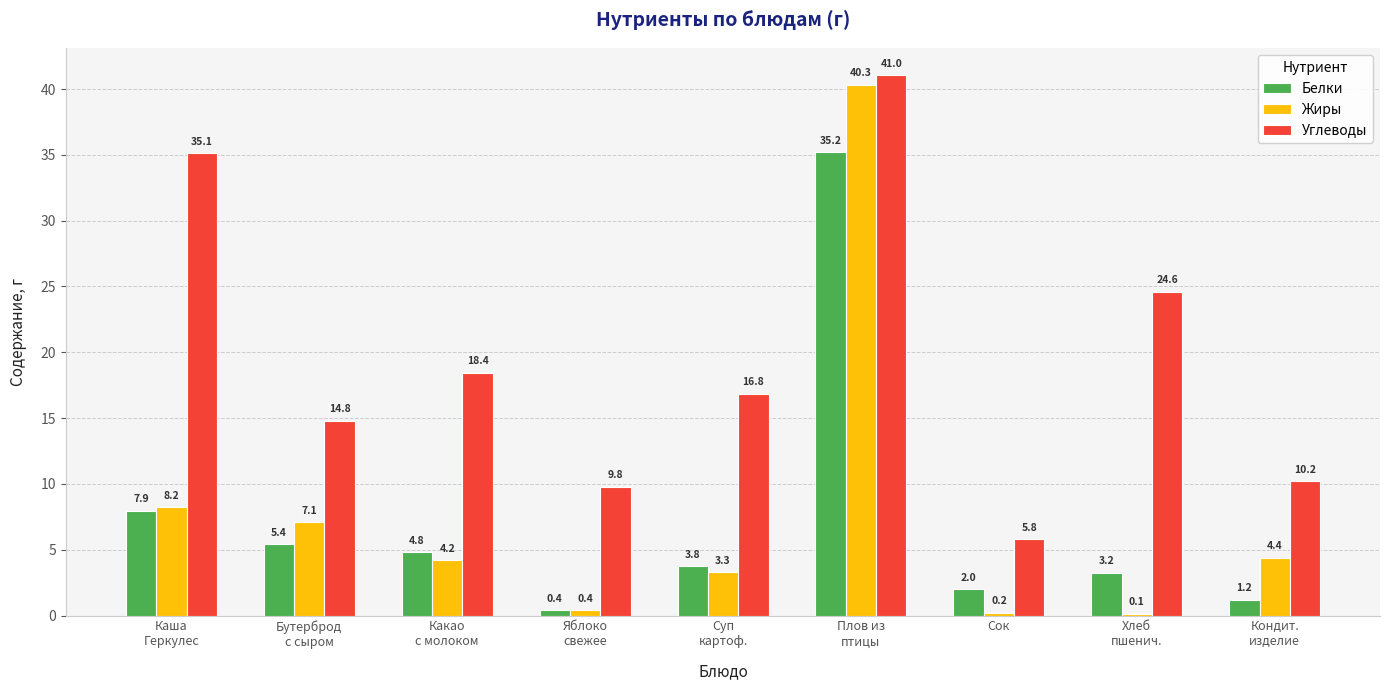

The Углеводы series shows 21.5 at Плов из
птицы. True or false?

False